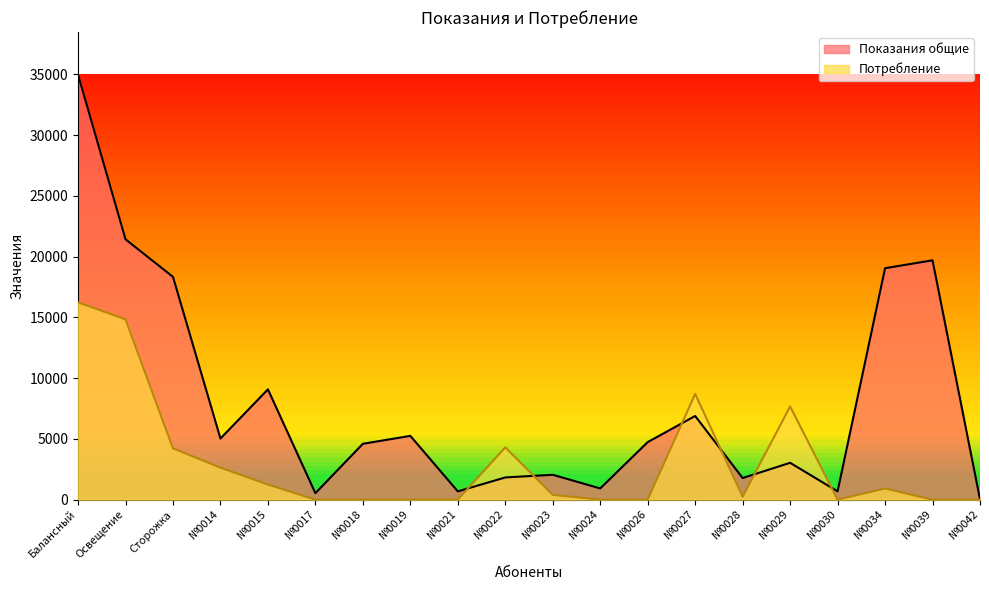

Does the chart have visible grid lines?

No